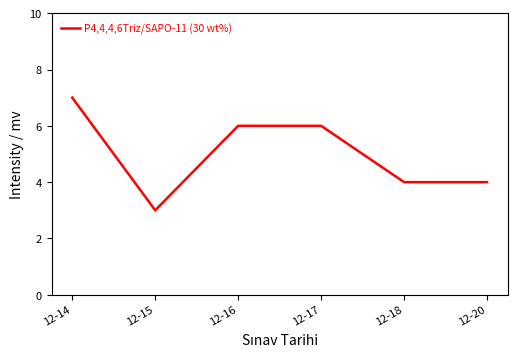

What is the sum of all values?

30